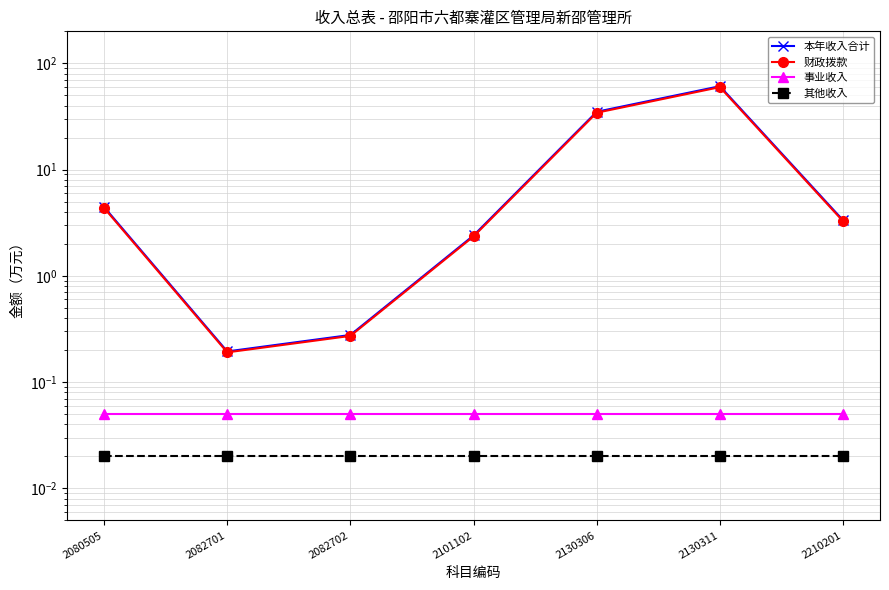

Rank the categories by 财政拨款 value from lowest to highest.

2082701, 2082702, 2101102, 2210201, 2080505, 2130306, 2130311